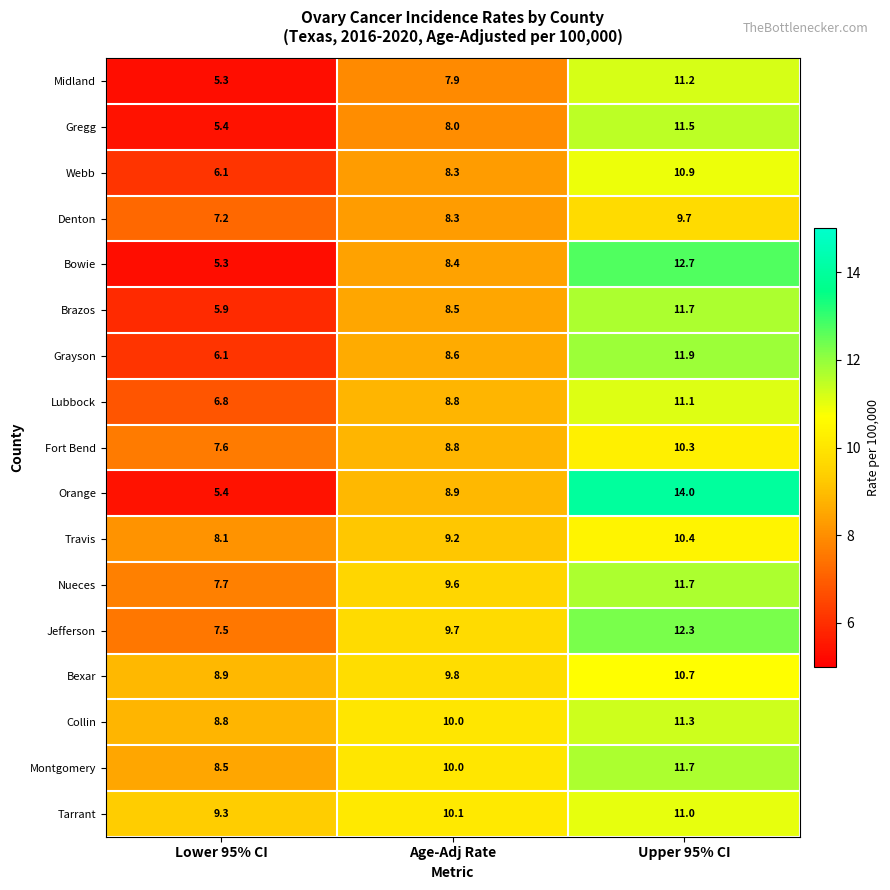

What is the sum of the Tarrant values at Lower 95% CI and Age-Adj Rate?

19.4